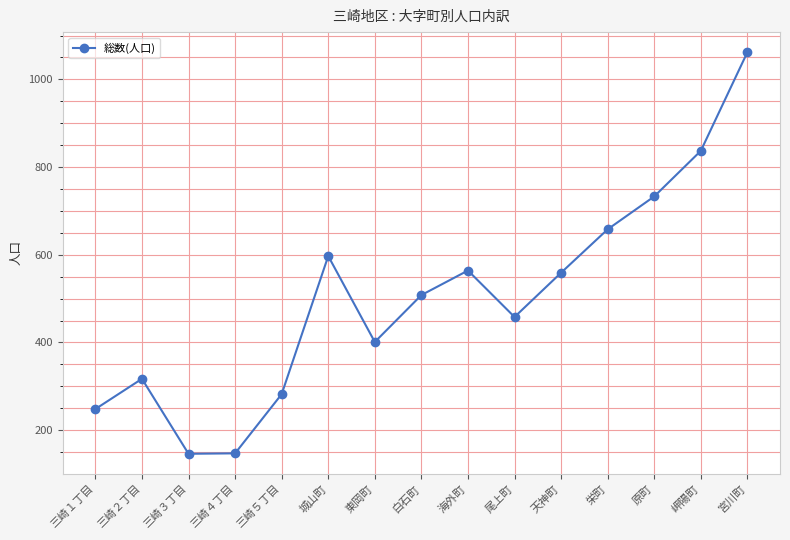

What is the average value?

501